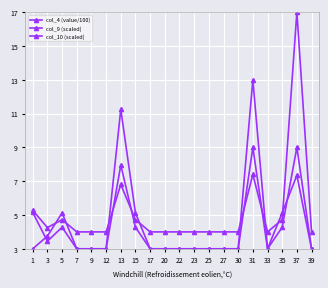

How many lines are shown in the chart?

3